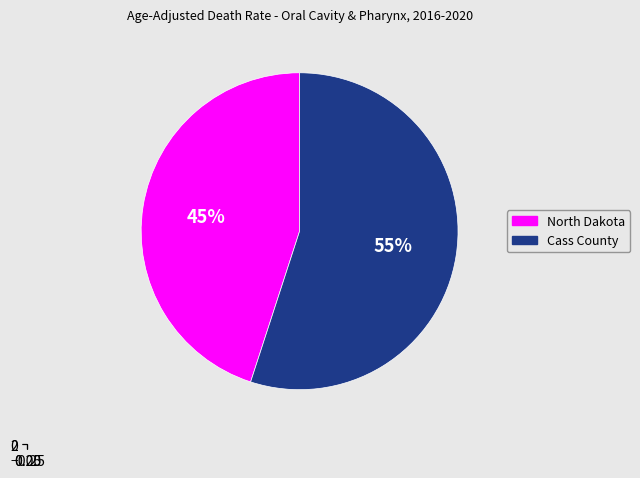

Which slice is the smallest?

North Dakota